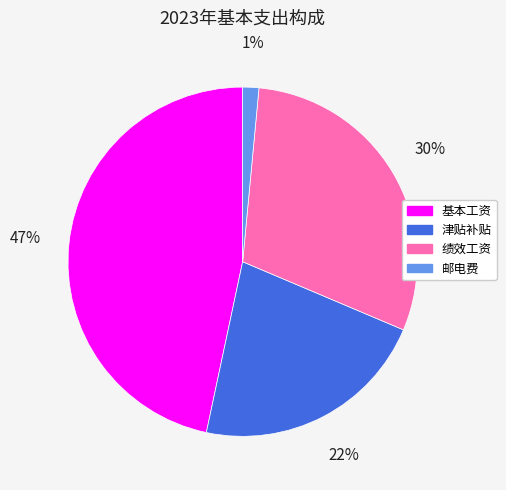

To the nearest percent, what is the combined percentage of 基本工资 and 邮电费?

48%